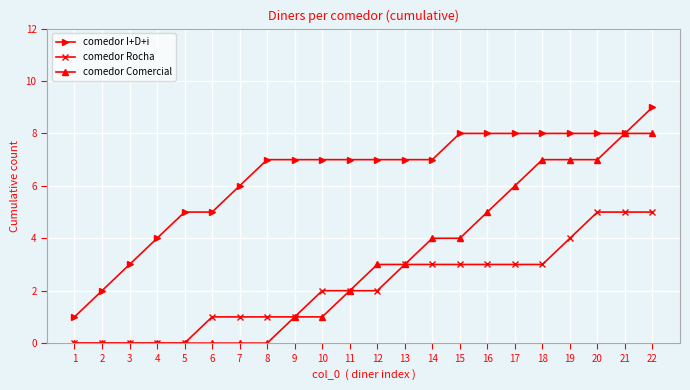

Which series has the largest total across all categories?

comedor I+D+i